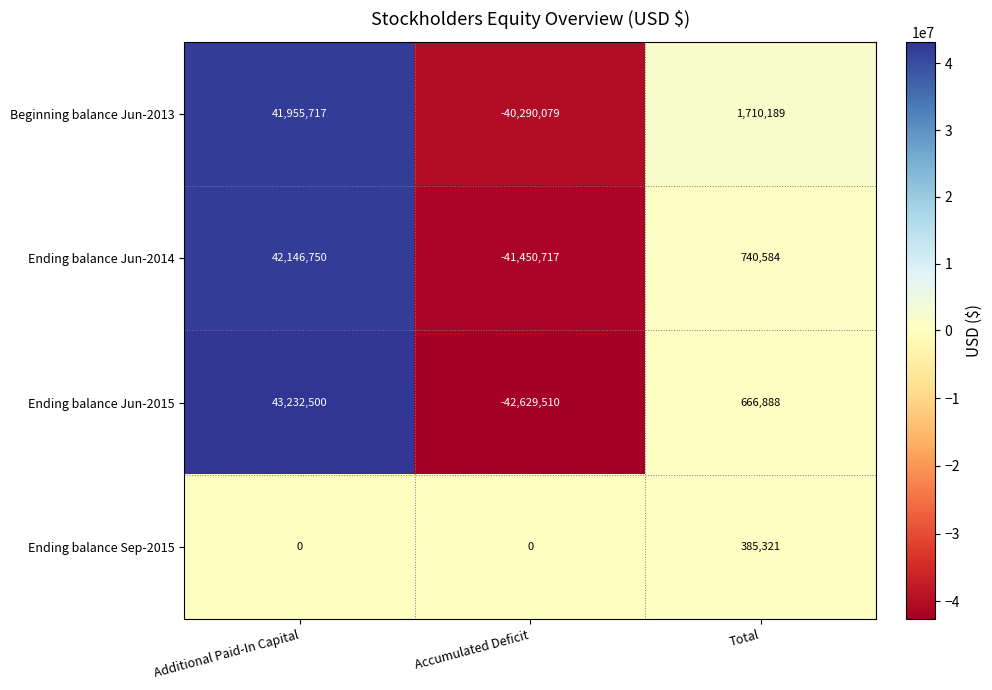

How many series are shown in this chart?

4